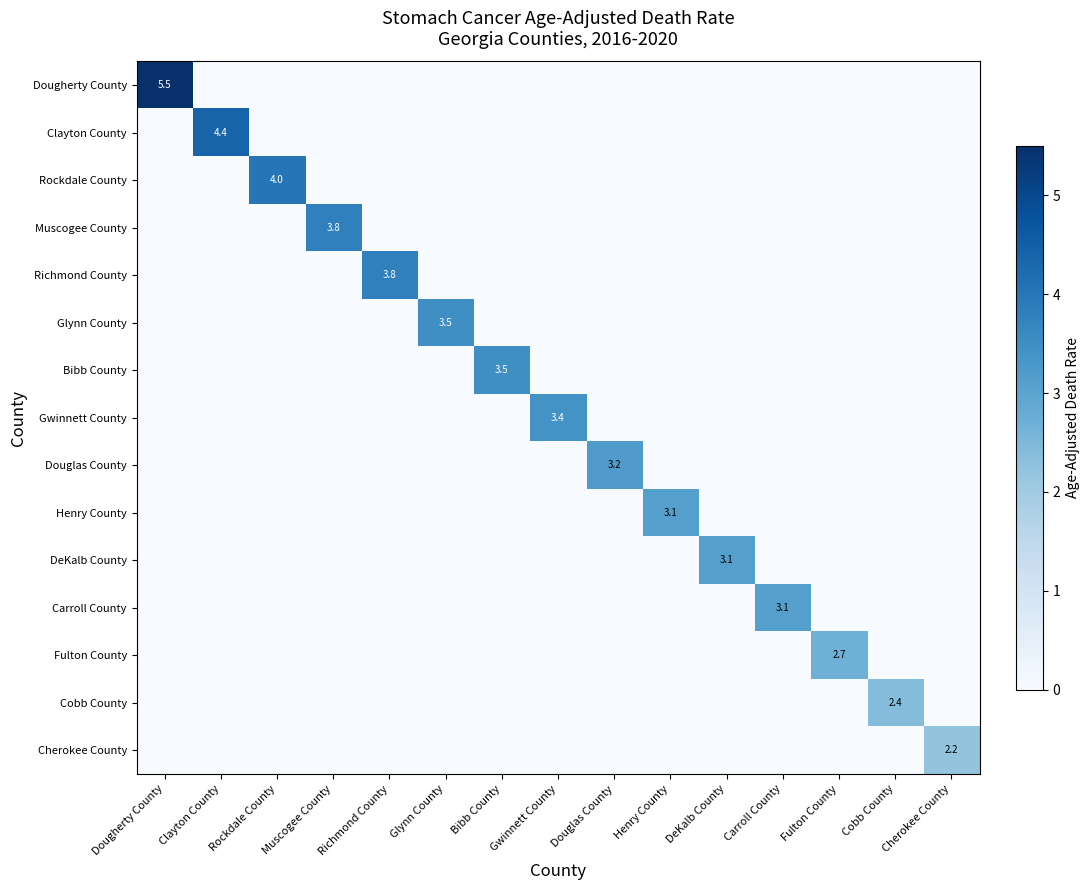

What is the total value across all series at Douglas County?

3.2